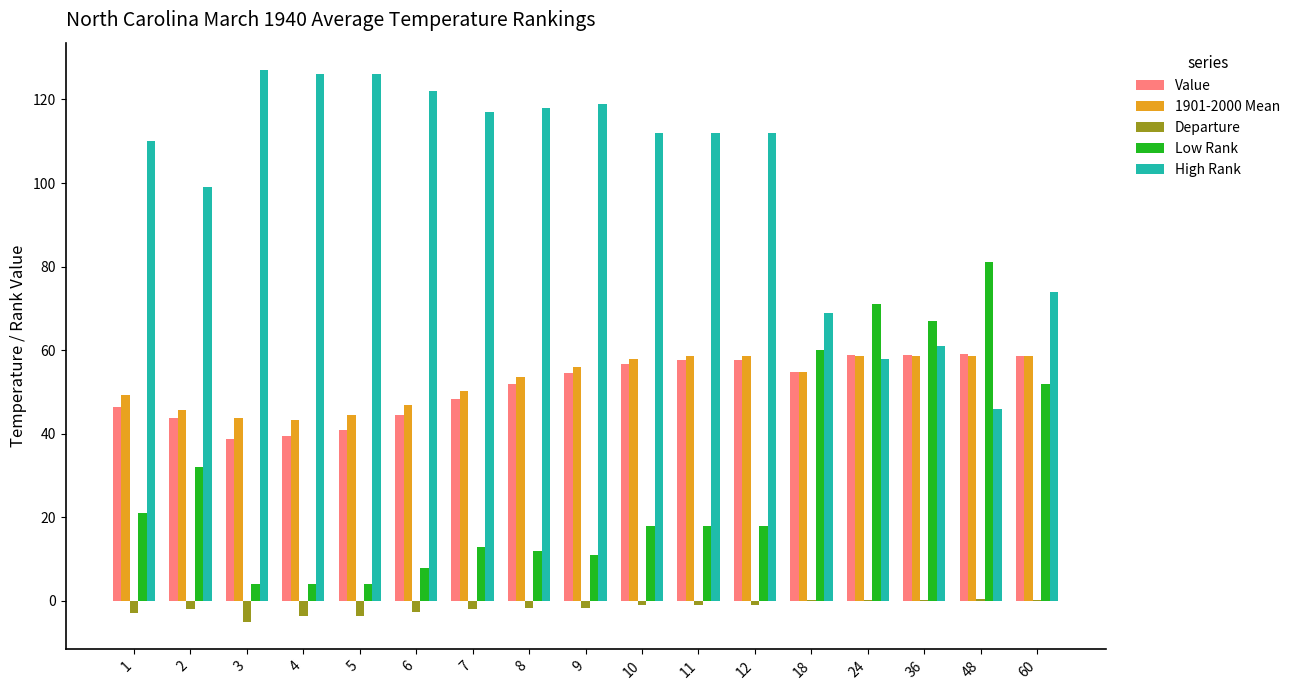

How many data points does each series have?

17